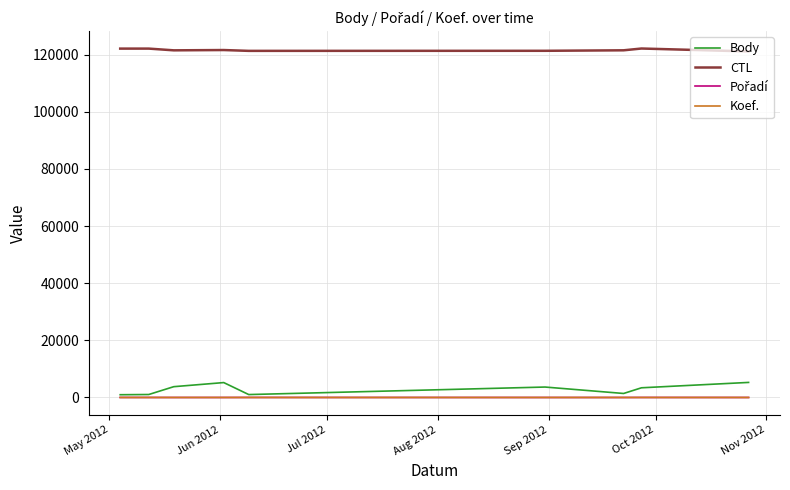

True or false: CTL and Body cross at least once.

False